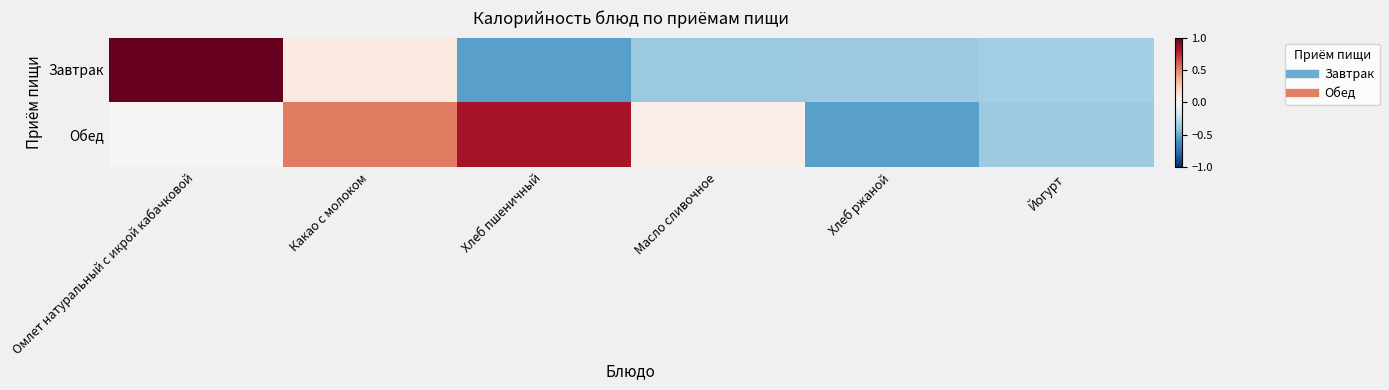

Rank the series by their maximum value, from highest to lowest.

Завтрак, Обед